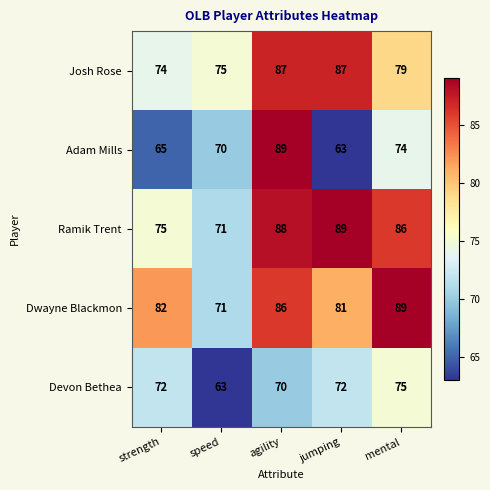

What is the greatest value displayed?

89